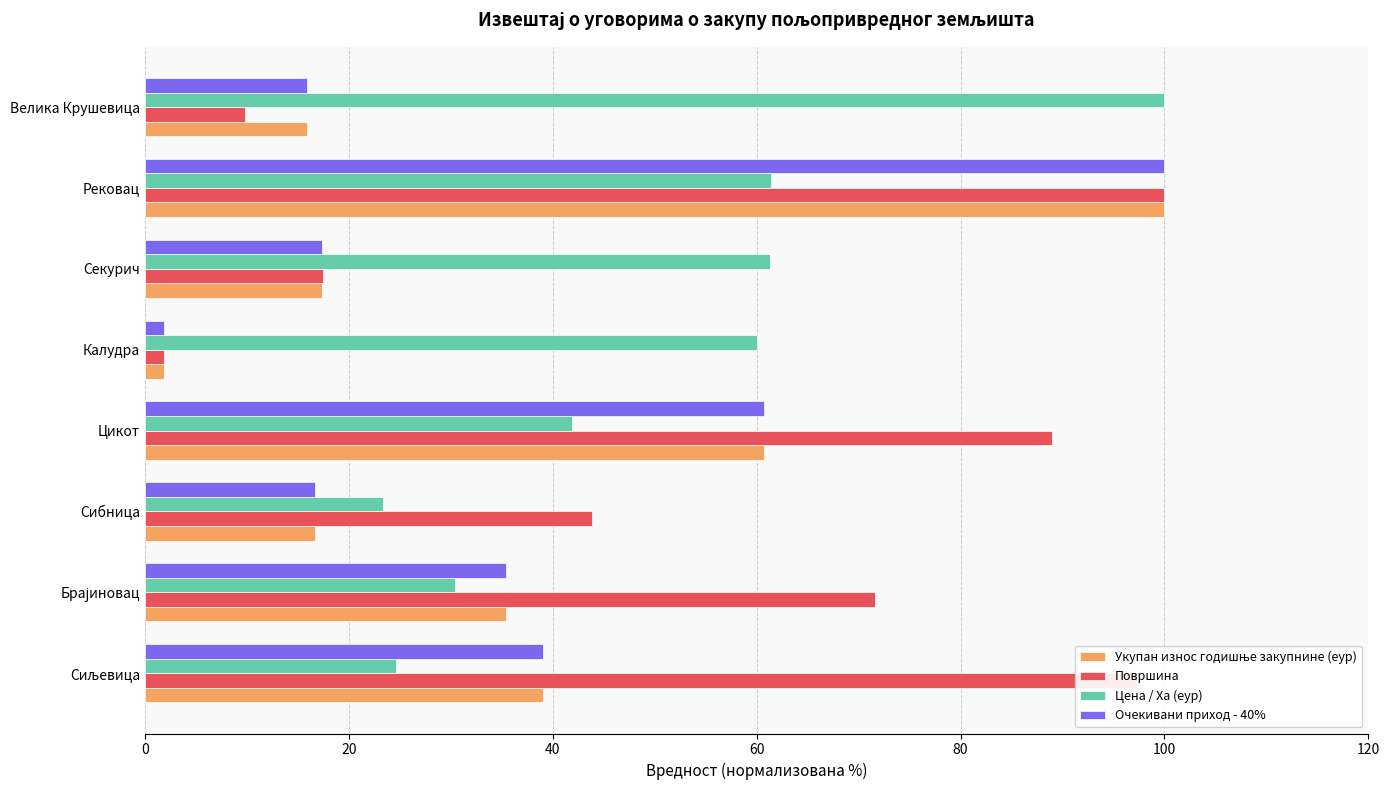

What is the average value of the Очекивани приход - 40% series?

35.9